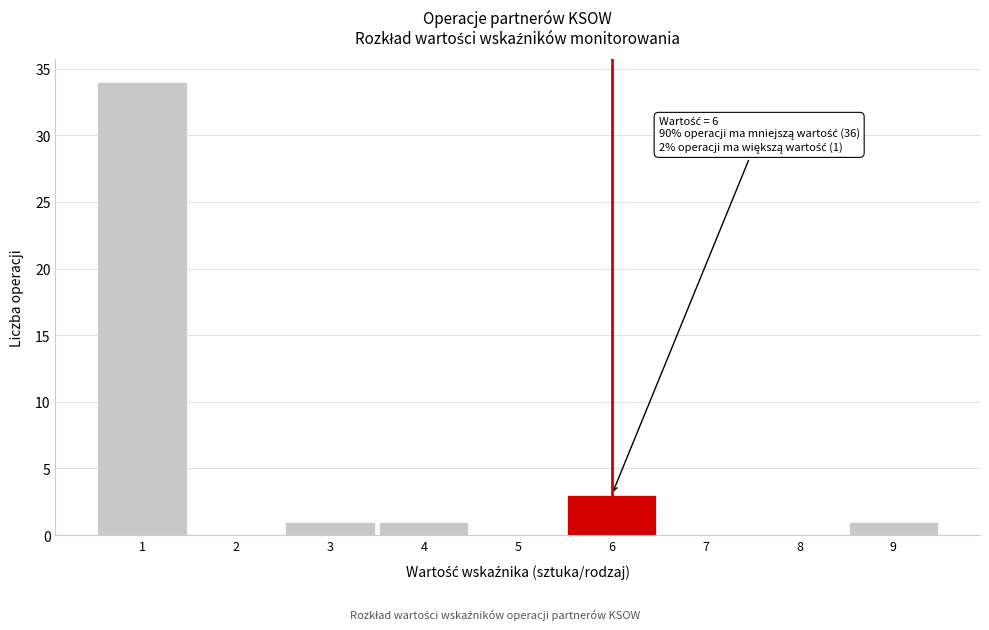

Over which range of the x-axis is the bar tallest?

0.5 to 1.5